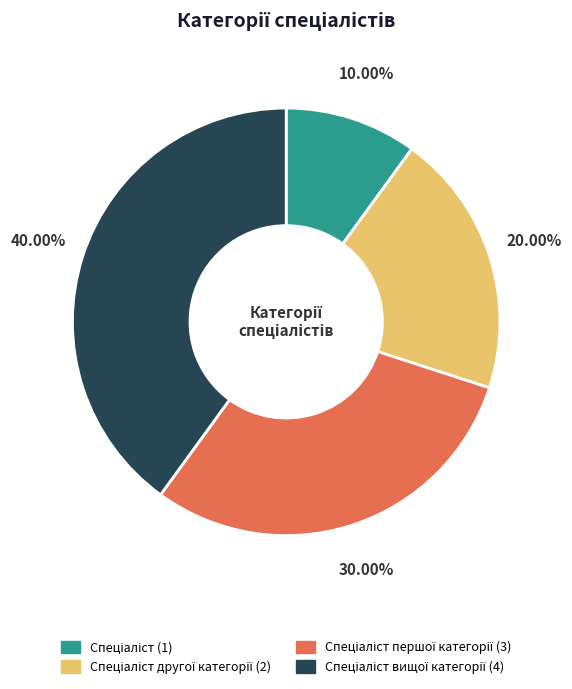

How many slices are in this pie chart?

4